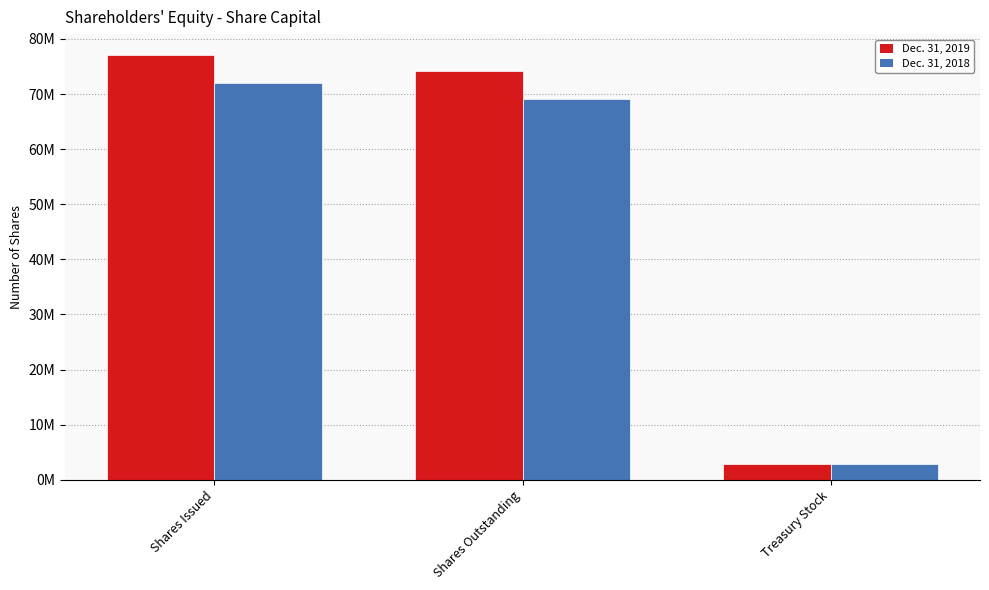

Read the Dec. 31, 2018 value at Shares Issued.

72051945